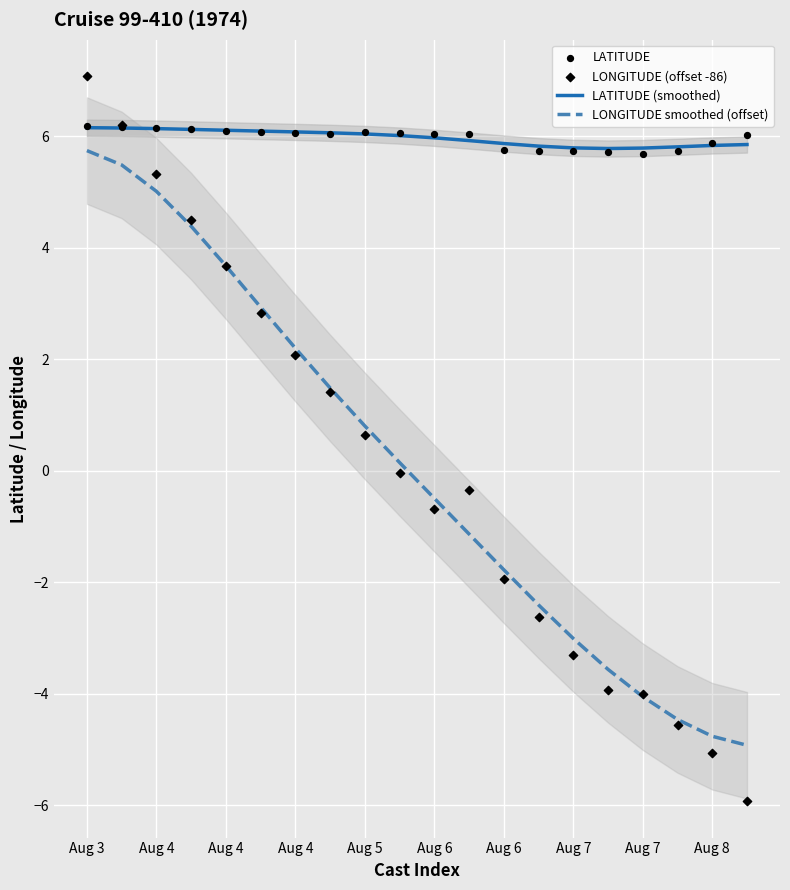

What are all the series names shown in the legend?

LATITUDE (smoothed), LONGITUDE smoothed (offset), LATITUDE, LONGITUDE (offset -86)